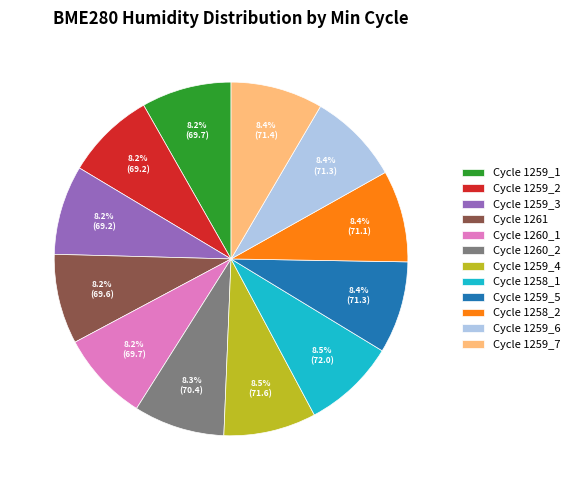

What is the ratio of the value at Cycle 1259_2 to the value at Cycle 1259_6?

1.0